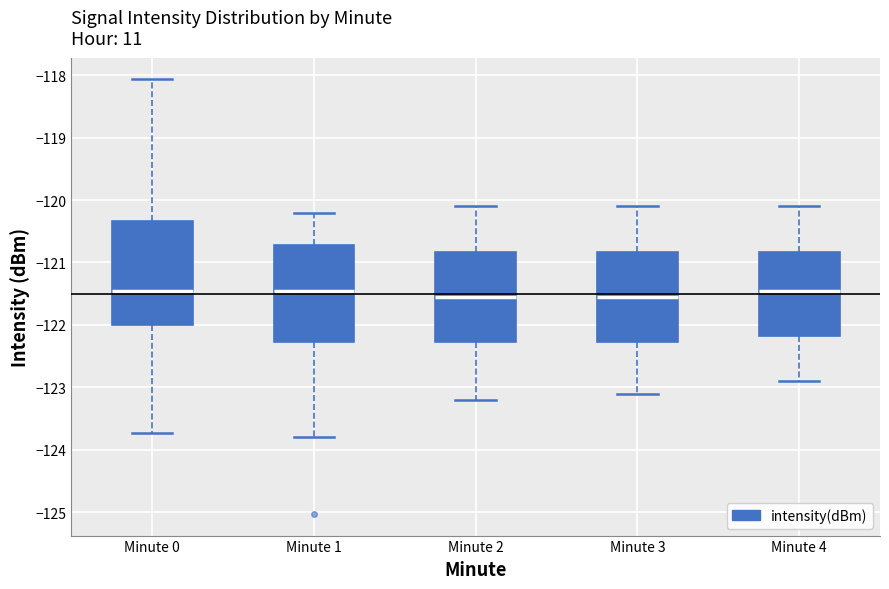

Reading left to right, transcribe this box plot: for each box, give where its median line is, the range the box spans, and where its two whiskers end, as read against the y-axis. The values are not printed on the chart, so give them approximately, as read against the axis.

Minute 0: median -121.5, box -122.0 to -120.3, whiskers -123.7 to -118.1
Minute 1: median -121.4, box -122.3 to -120.7, whiskers -123.8 to -120.2
Minute 2: median -121.5, box -122.3 to -120.8, whiskers -123.2 to -120.1
Minute 3: median -121.5, box -122.3 to -120.8, whiskers -123.1 to -120.1
Minute 4: median -121.4, box -122.2 to -120.8, whiskers -122.9 to -120.1